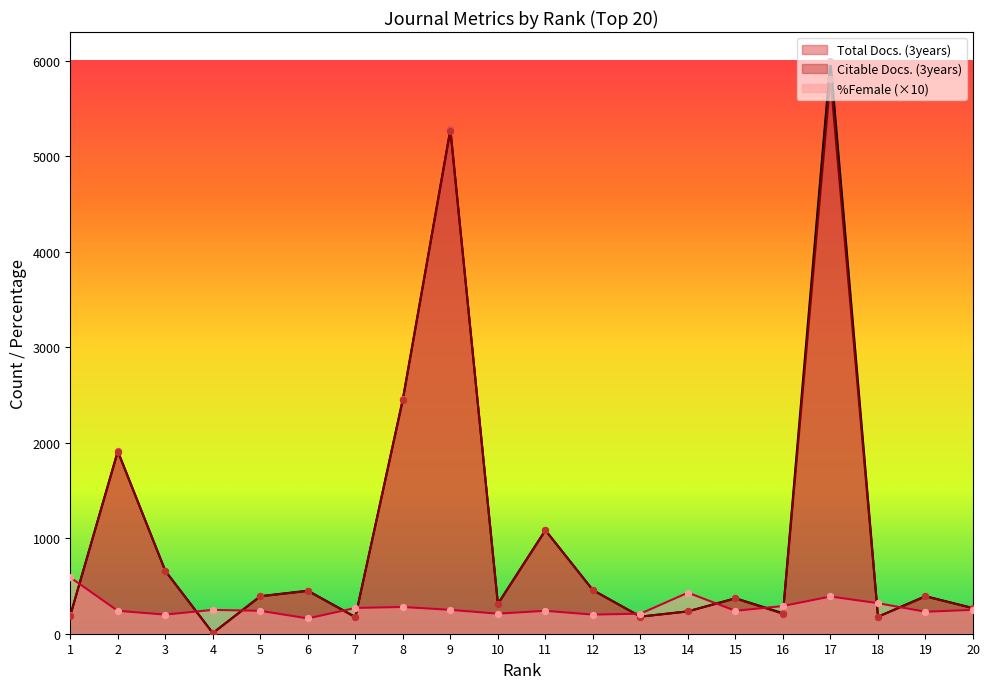

What is the total value across all series at 18?

676